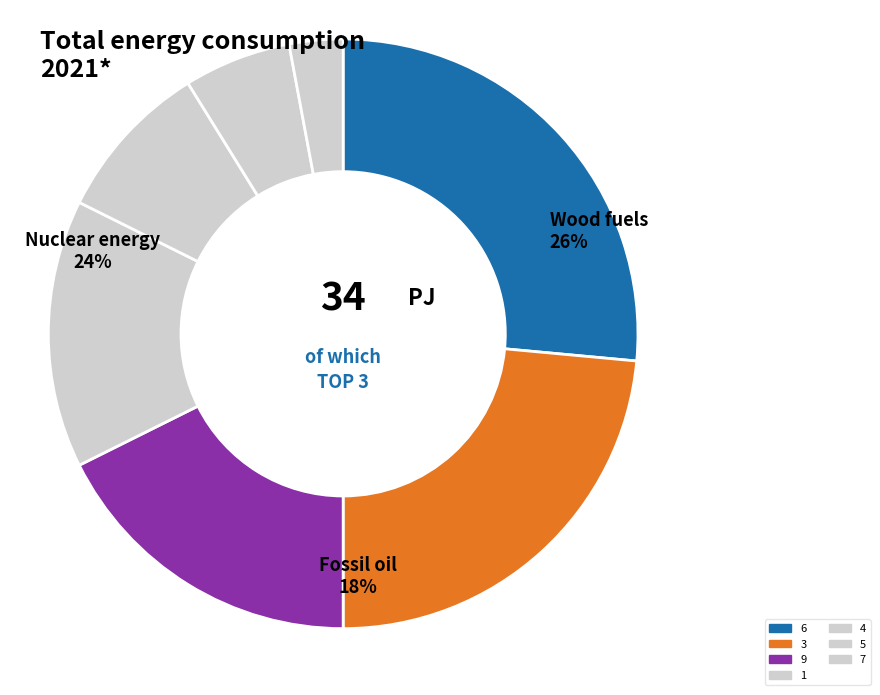

What is the ratio of the value at 5 to the value at 1?

0.4